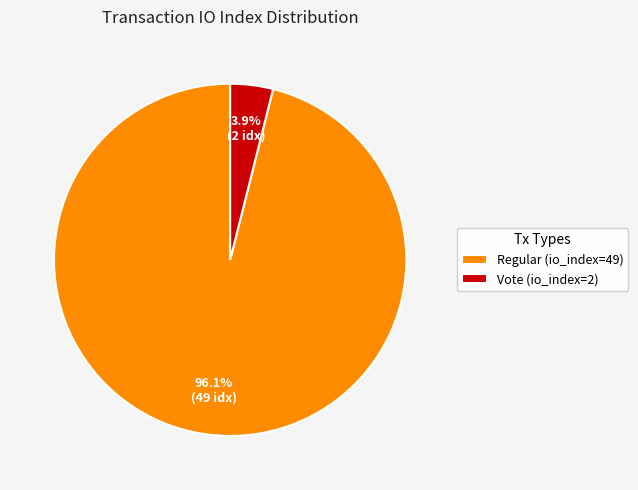

Which category has the biggest portion of the pie?

Regular (io_index=49)